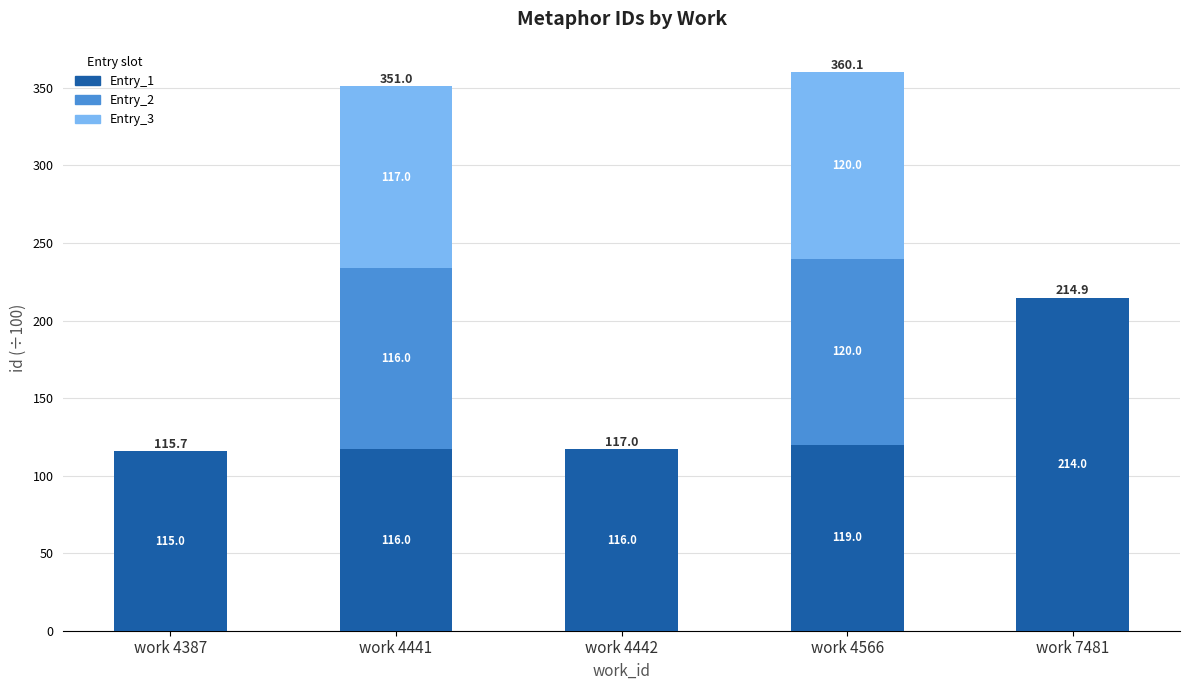

What is the sum of the Entry_1 values at work 4387 and work 4566?

235.6